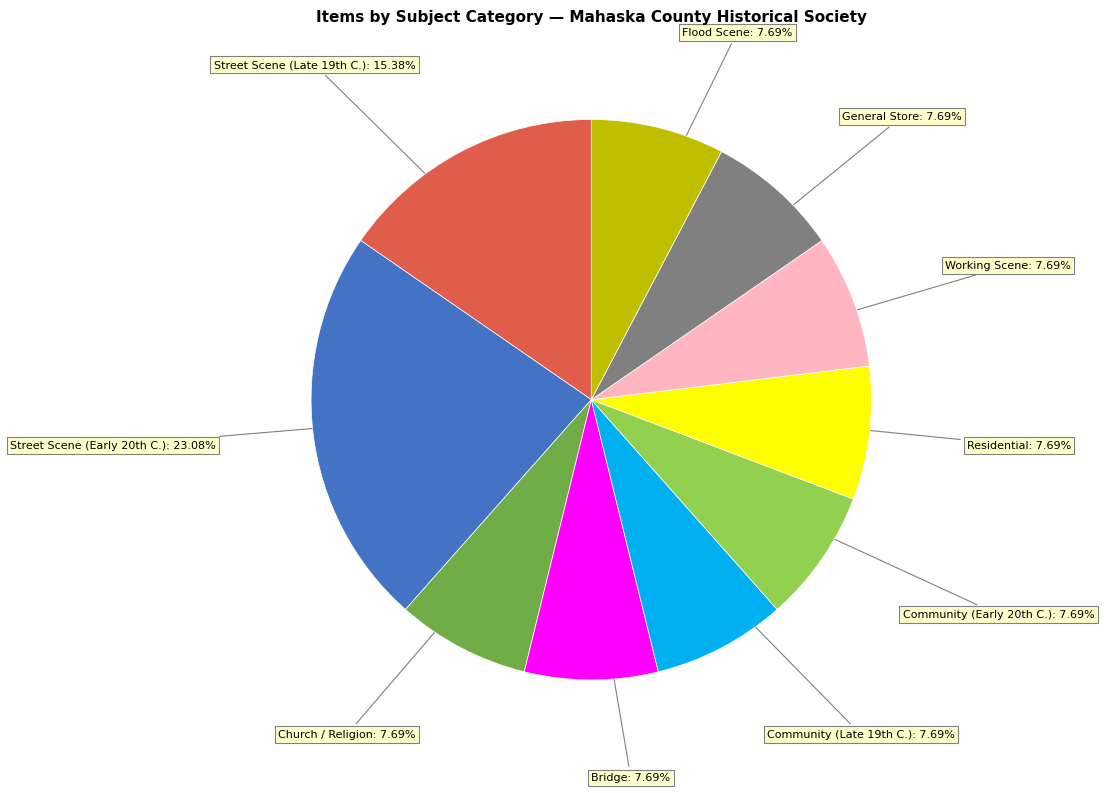

Approximately how many times larger is the value at Church / Religion compared to Residential?

1.0